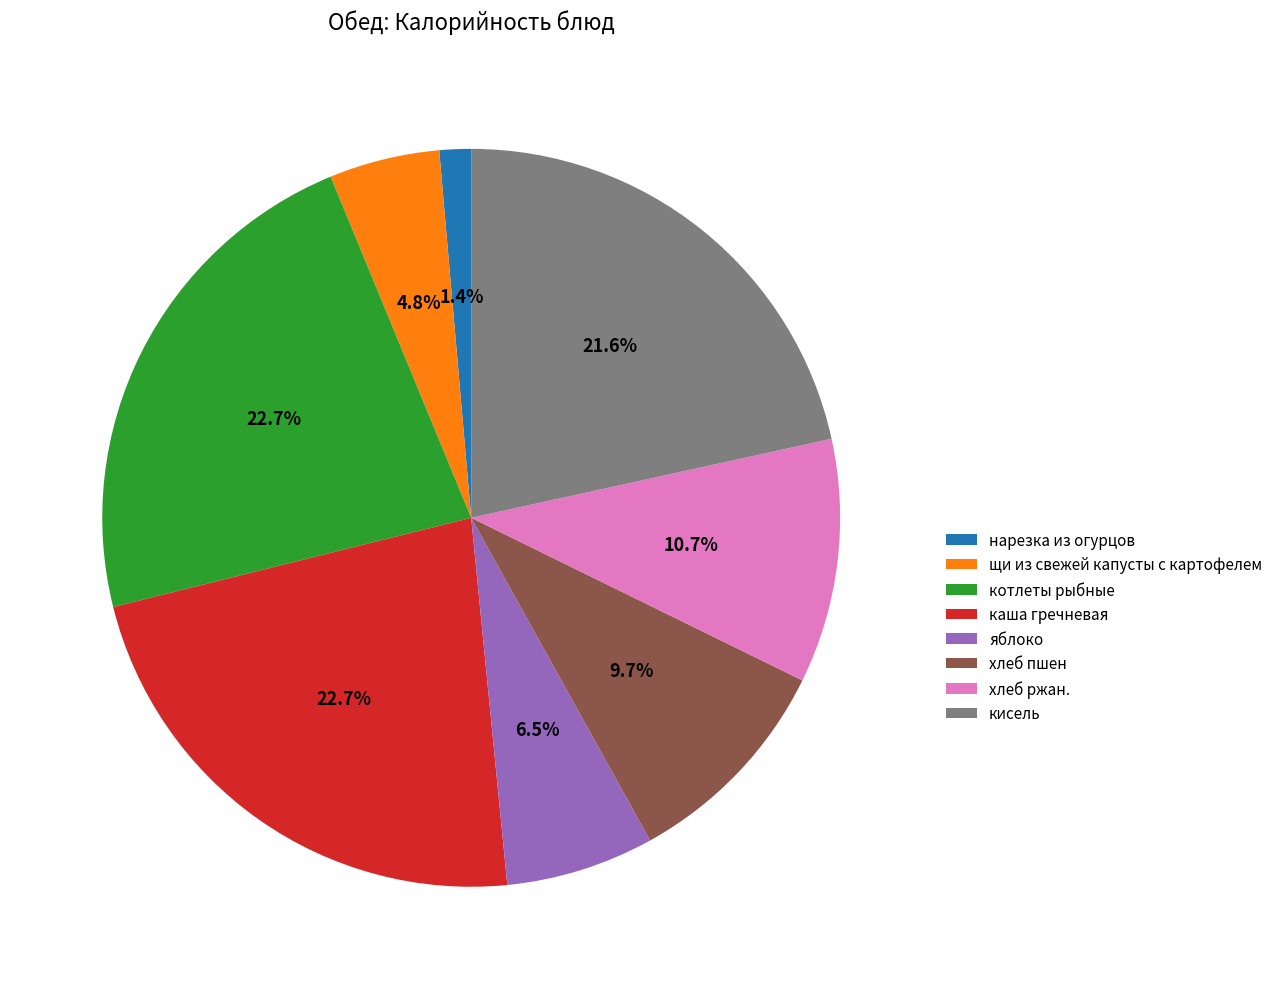

What percentage is NOT represented by хлеб ржан.?

89.3%